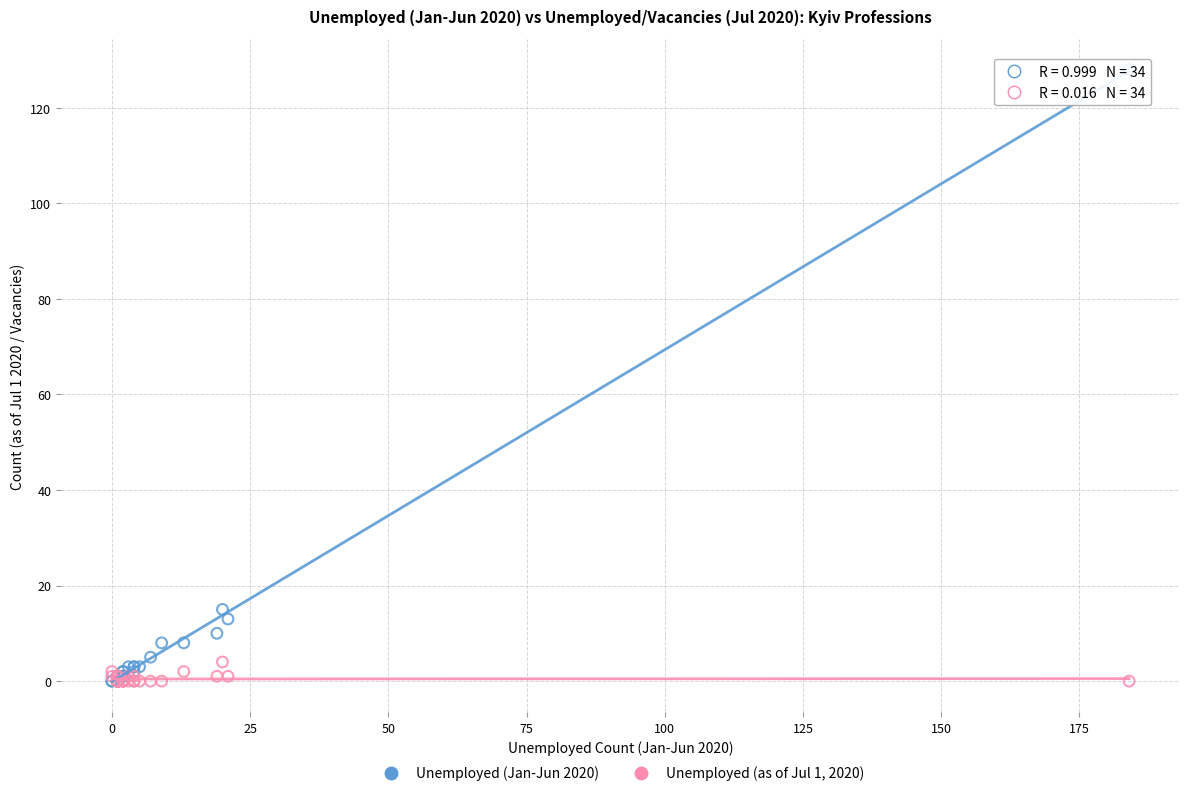

Across all series, what Y value is closest to 64?

15